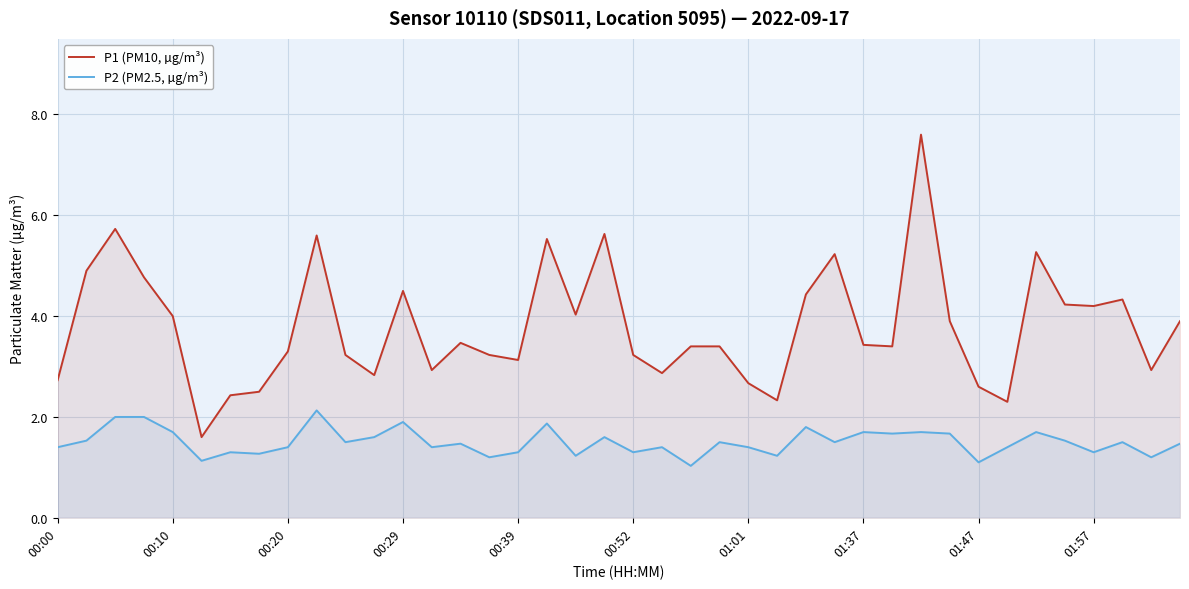

Rank the series by their maximum value, from lowest to highest.

P2 (PM2.5, µg/m³), P1 (PM10, µg/m³)